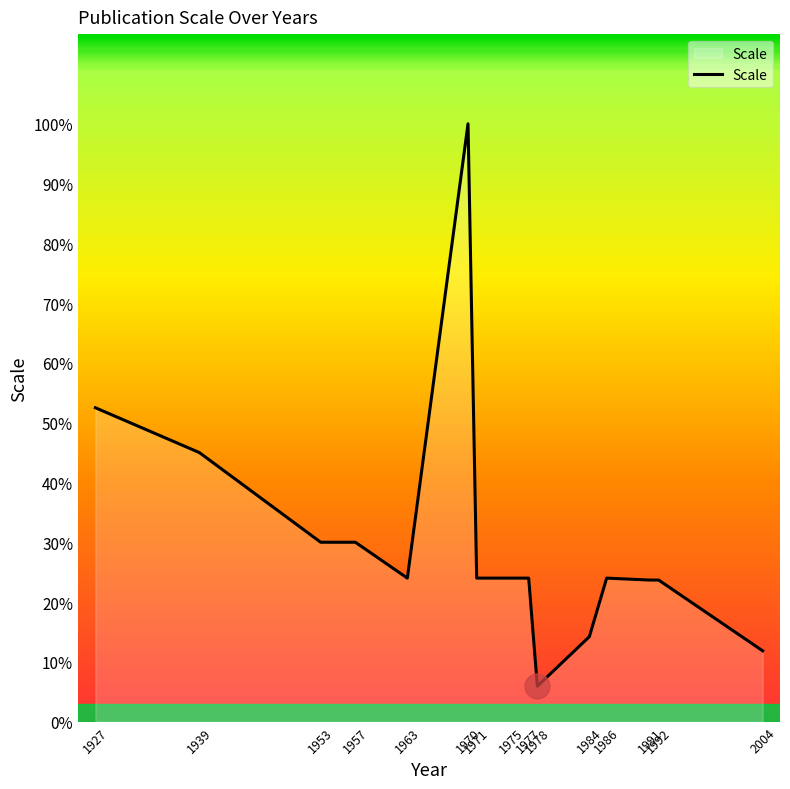

Does the chart have visible grid lines?

No